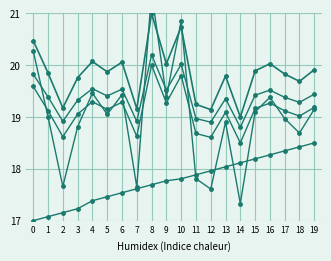

Where is FREQ_R_EQUALS_ZERO nearest to the value 20?

9